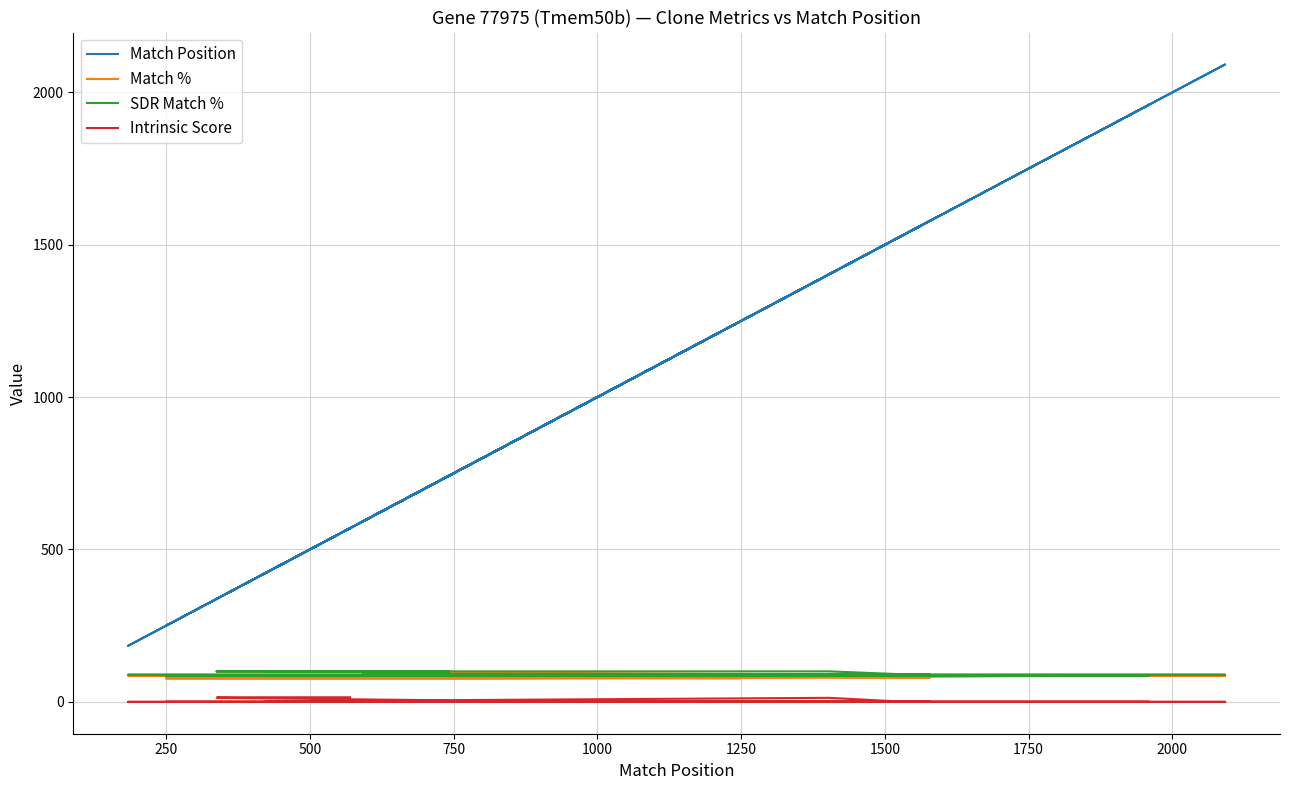

Is this an area chart (filled region under the line)?

No